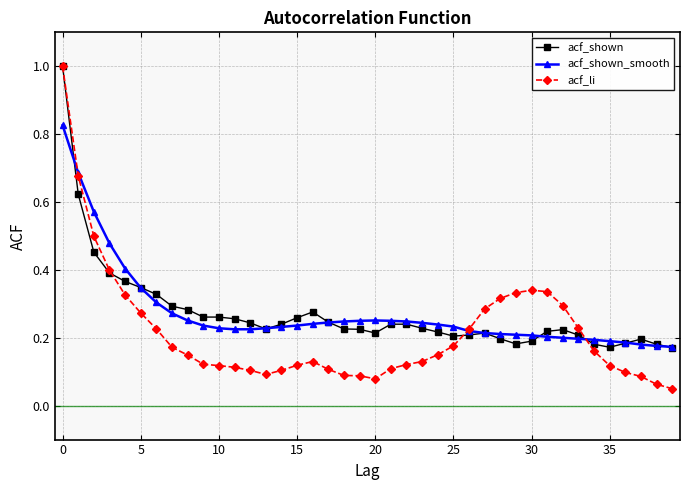

True or false: acf_shown_smooth has more than 0 interior local peaks.

True